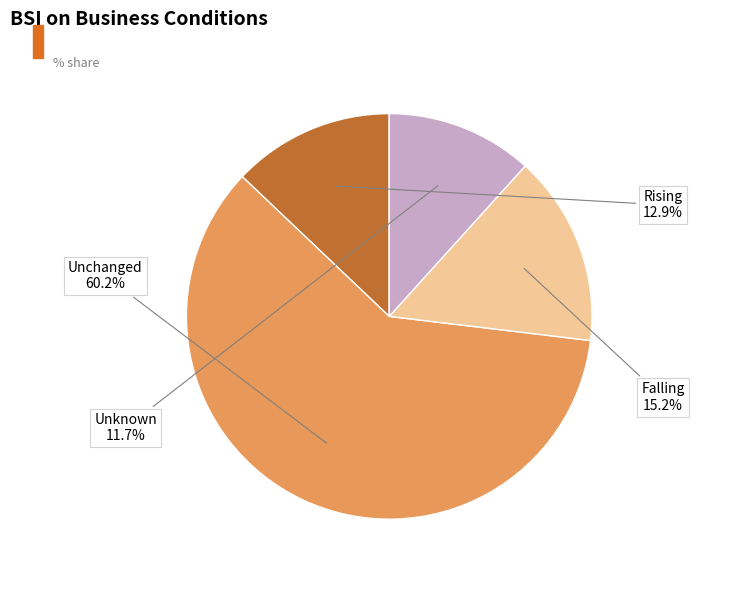

To the nearest percent, what is the difference between the largest and smallest slice percentages?

48%